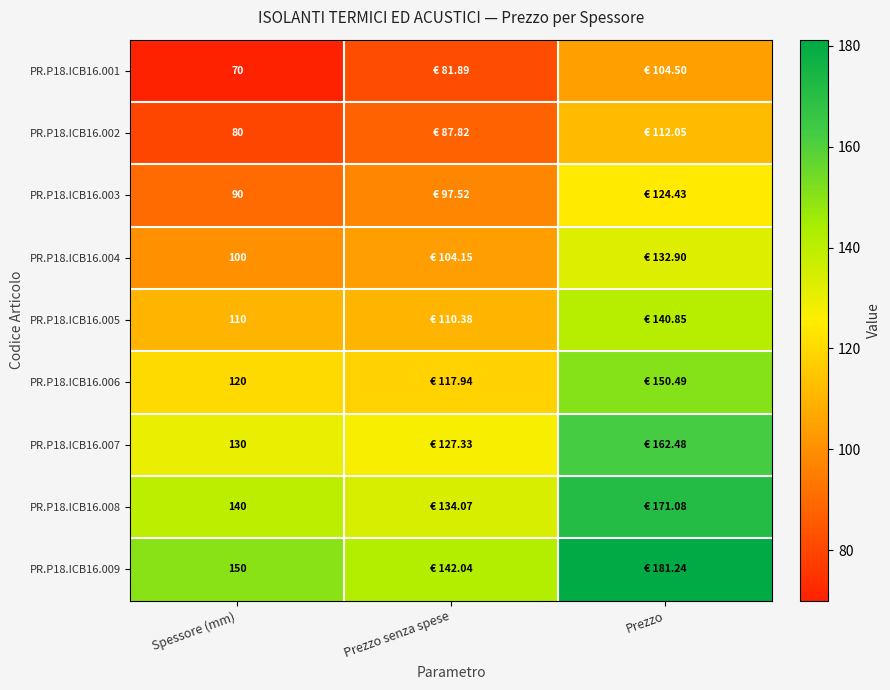

What is the average value of the PR.P18.ICB16.007 series?

139.9